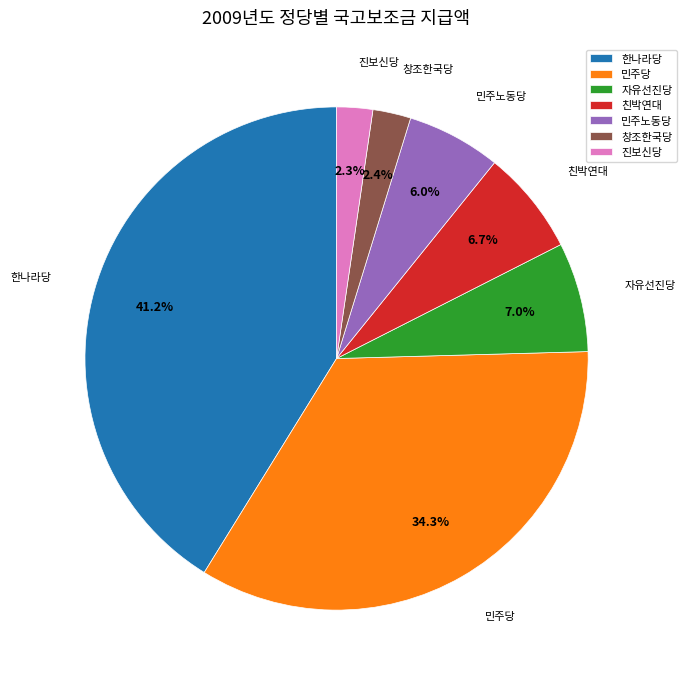

Is there a majority slice in this chart?

No